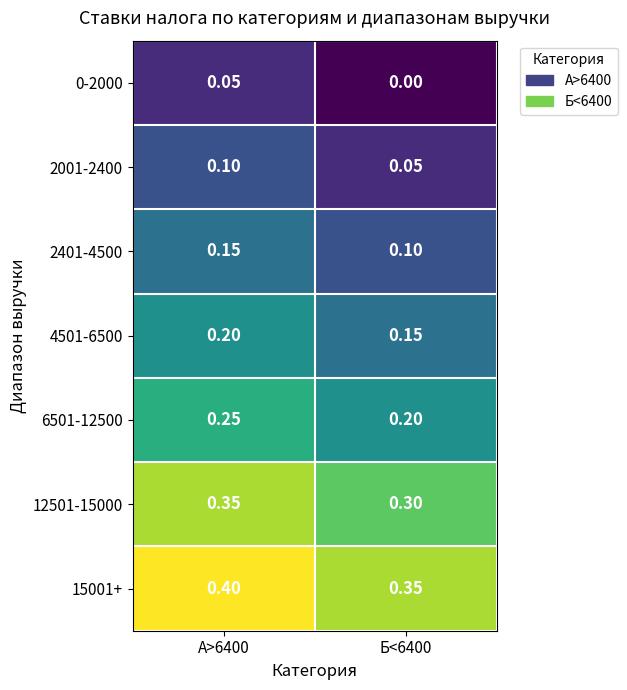

Is the value of 6501-12500 at Б<6400 greater than the value of 12501-15000 at Б<6400?

No